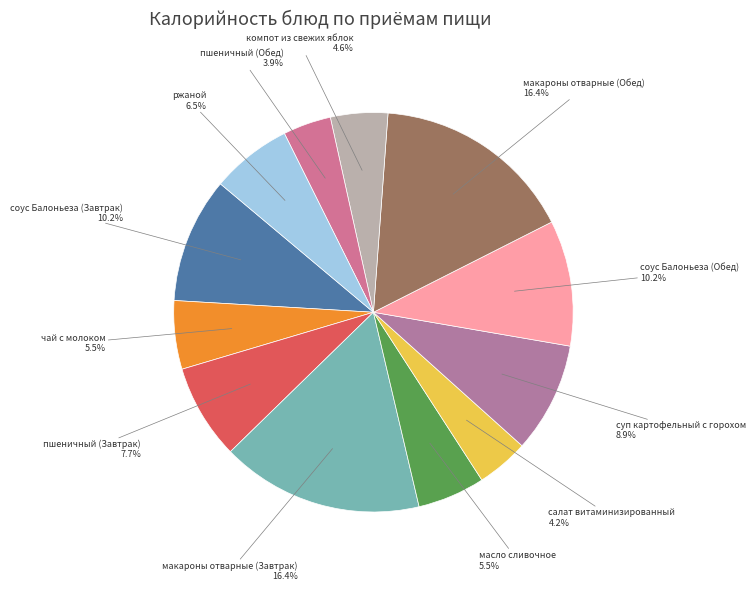

To the nearest percent, what is the average slice percentage?

8%